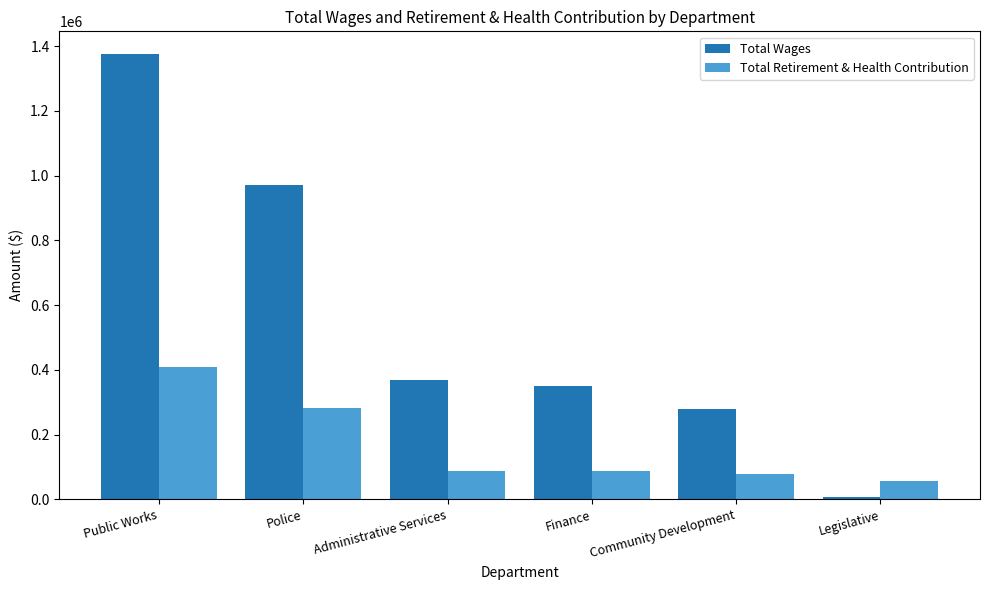

What is the highest value of the Total Retirement & Health Contribution series?

409073